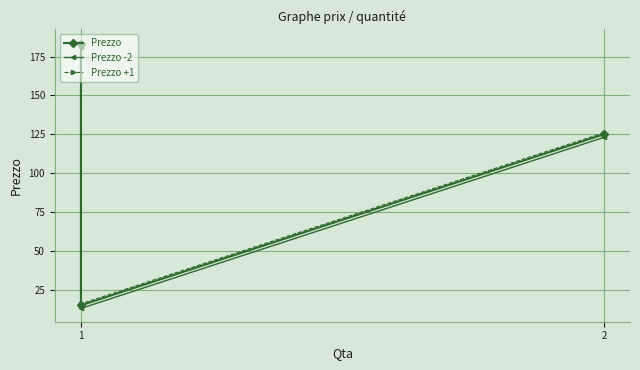

What is the minimum value shown in the chart?

13